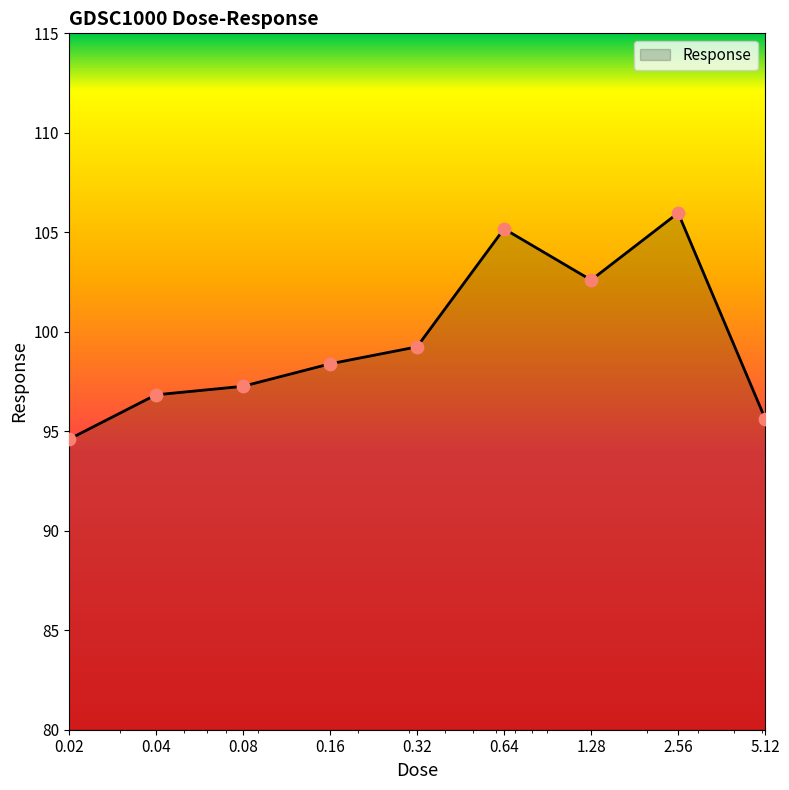

What is the maximum value shown in the chart?

106.0